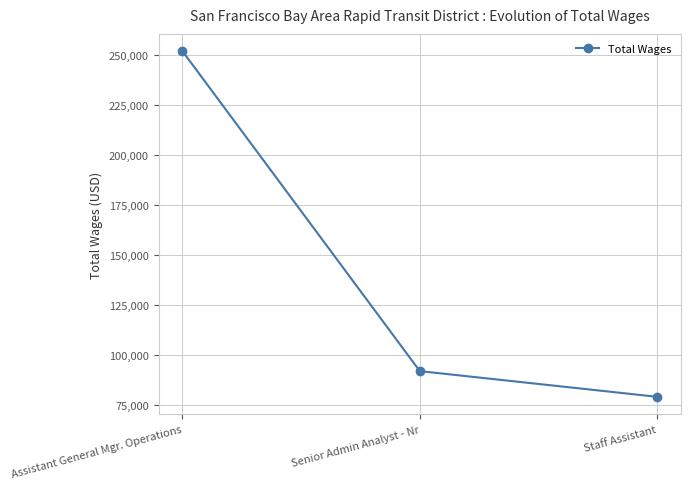

What is the change in value from Assistant General Mgr. Operations to Staff Assistant?

-172442